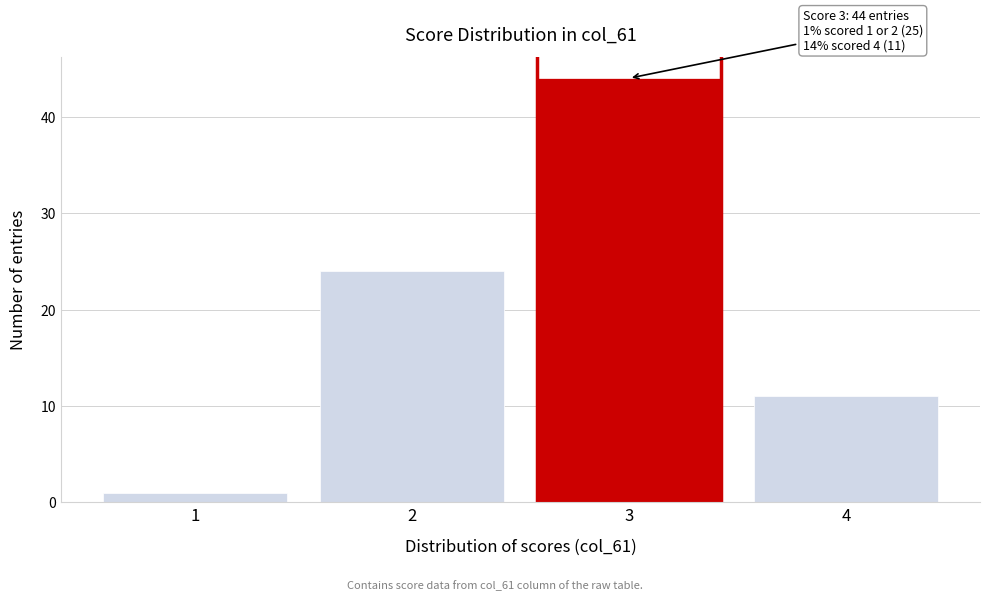

Reading left to right, extract all data points from this chart.

1	24	44	11